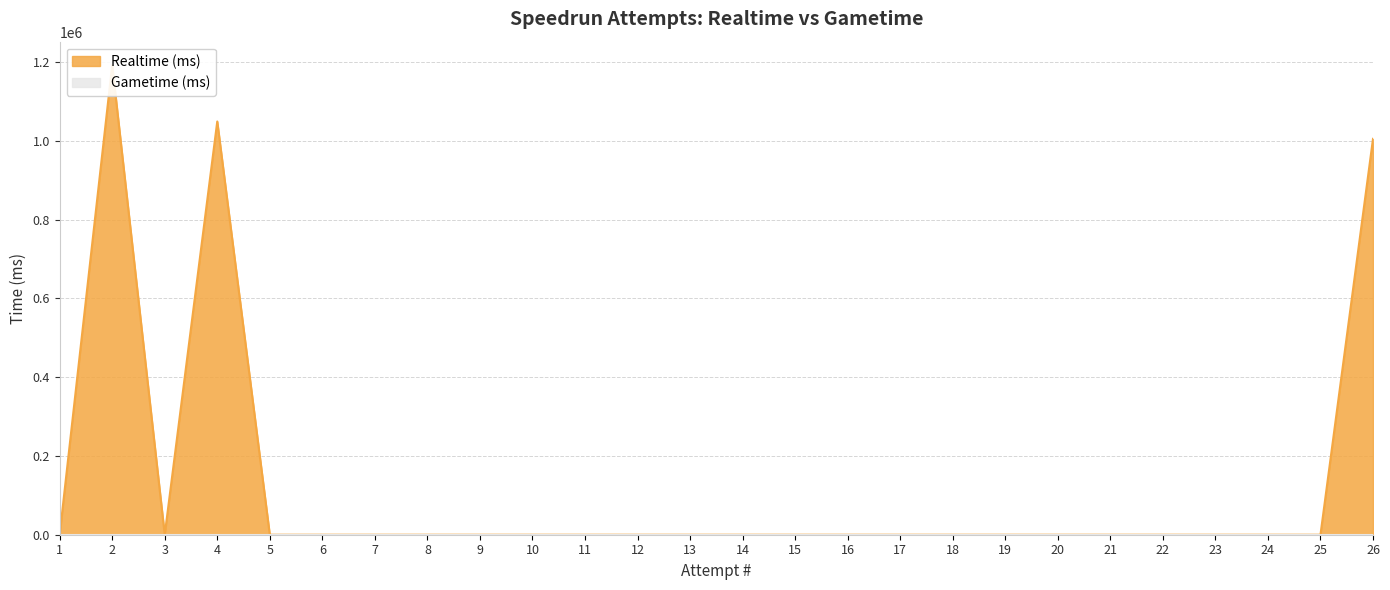

What is the maximum value shown in the chart?

1192256